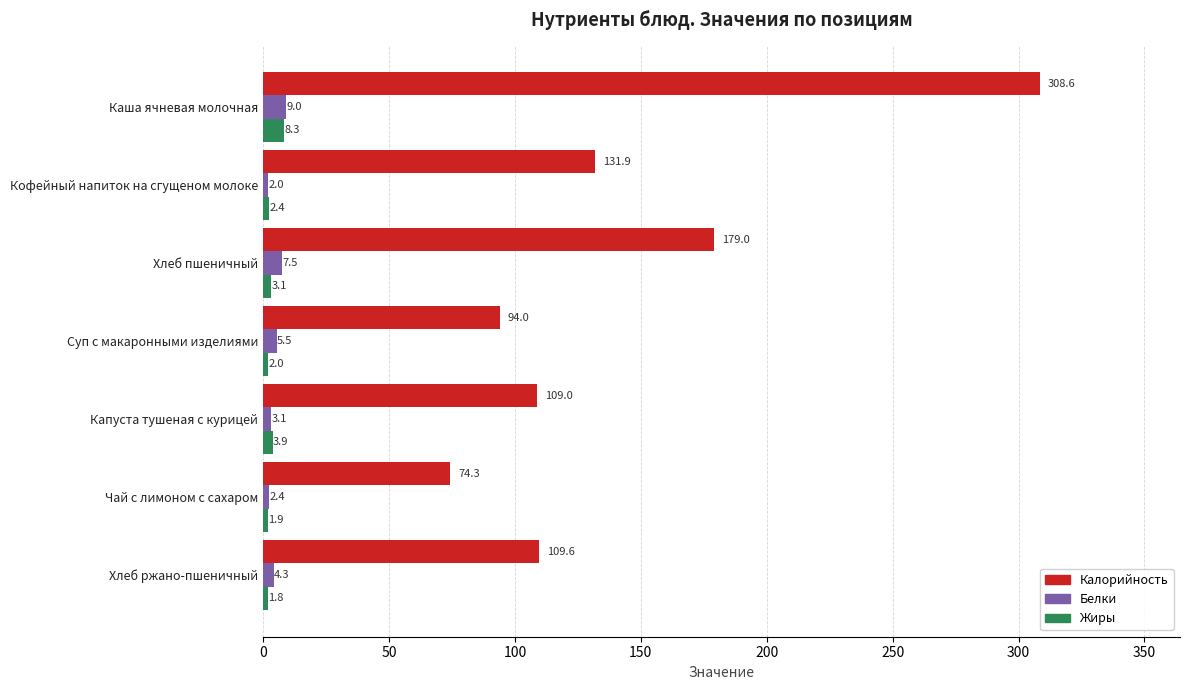

What is the greatest value displayed?

308.6